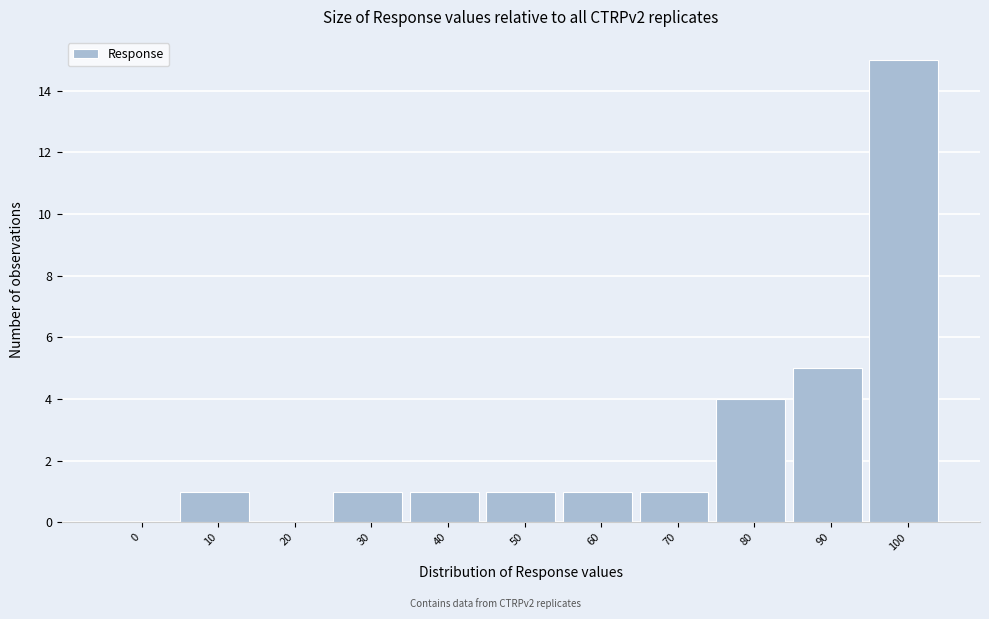

Reading left to right, transcribe all the data shown in this chart.

0=0	10=1	20=0	30=1	40=1	50=1	60=1	70=1	80=4	90=5	100=15